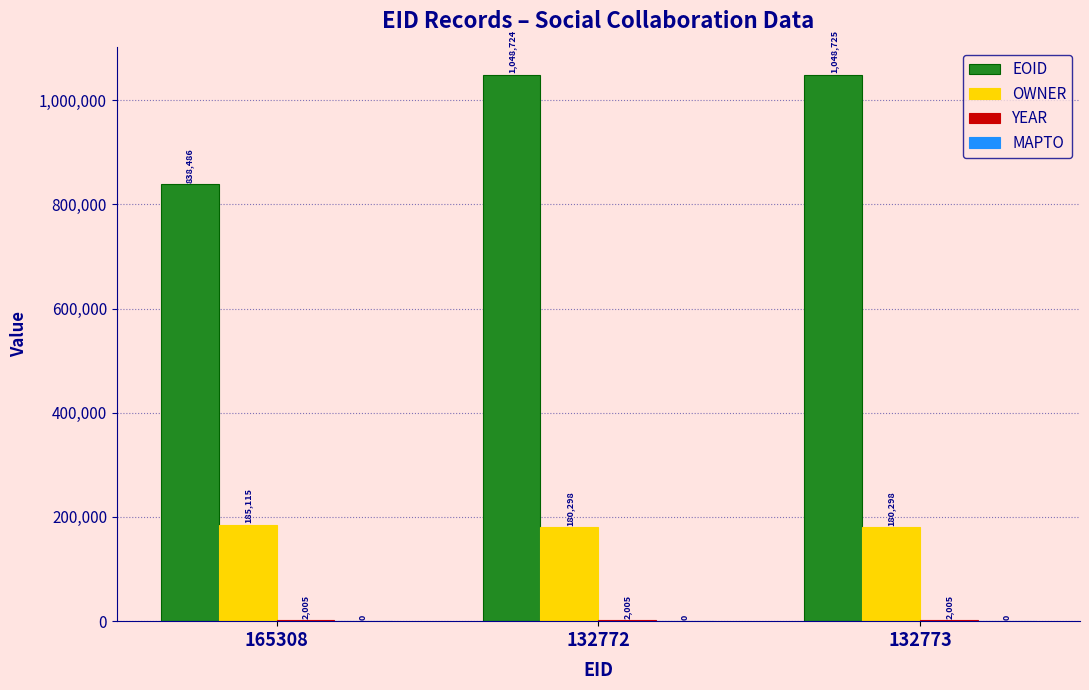

At which category is the sum across all series the highest?

132773